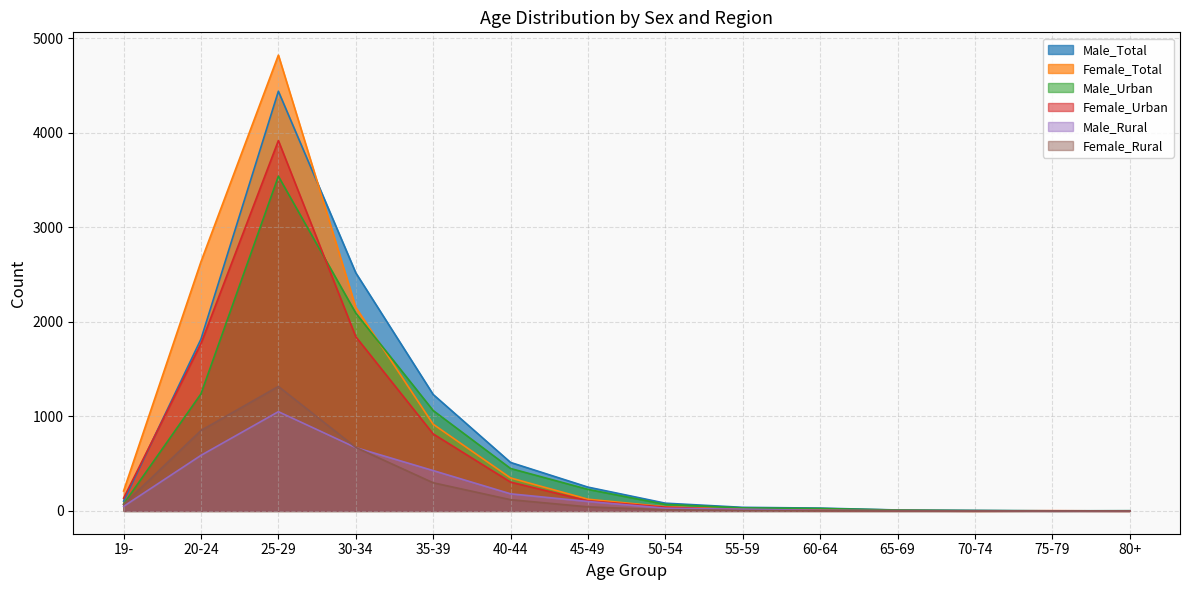

What is the sum of the Female_Rural values at 45-49 and 55-59?

48